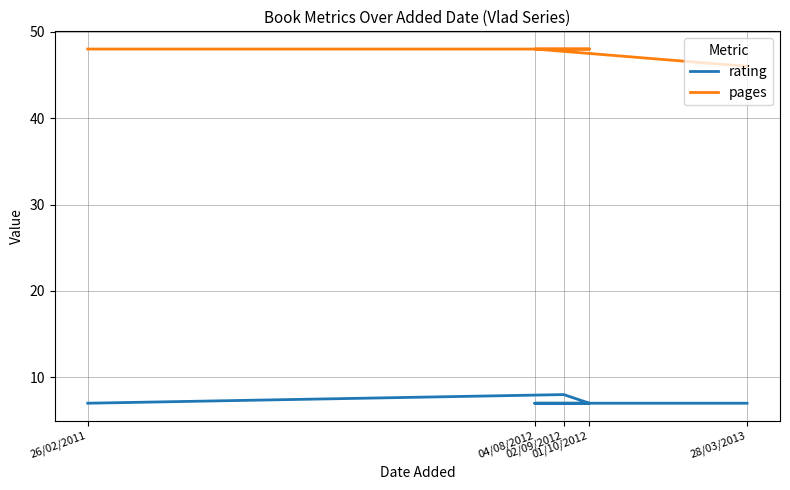

How many rating values are between 7 and 8?

5